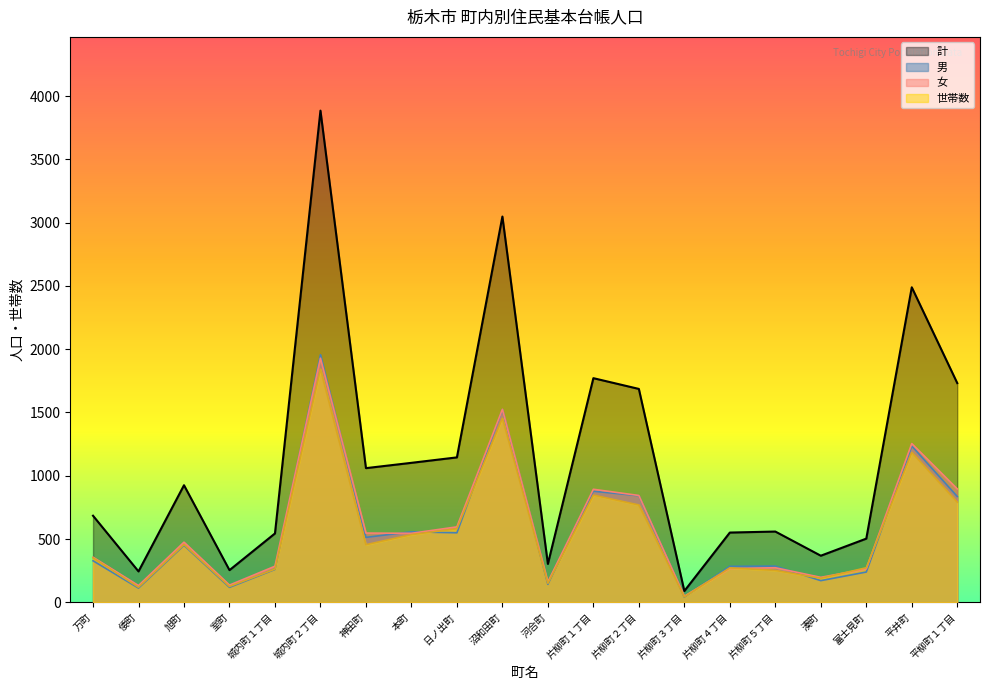

What is the difference between the 計 values at 富士見町 and 神田町?

557